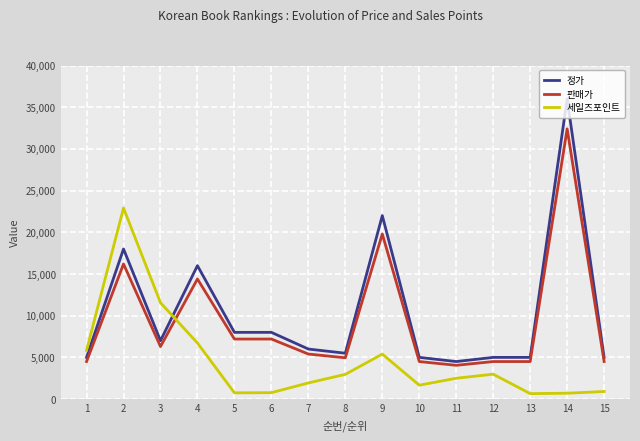

Where is the first local maximum for 세일즈포인트?

2